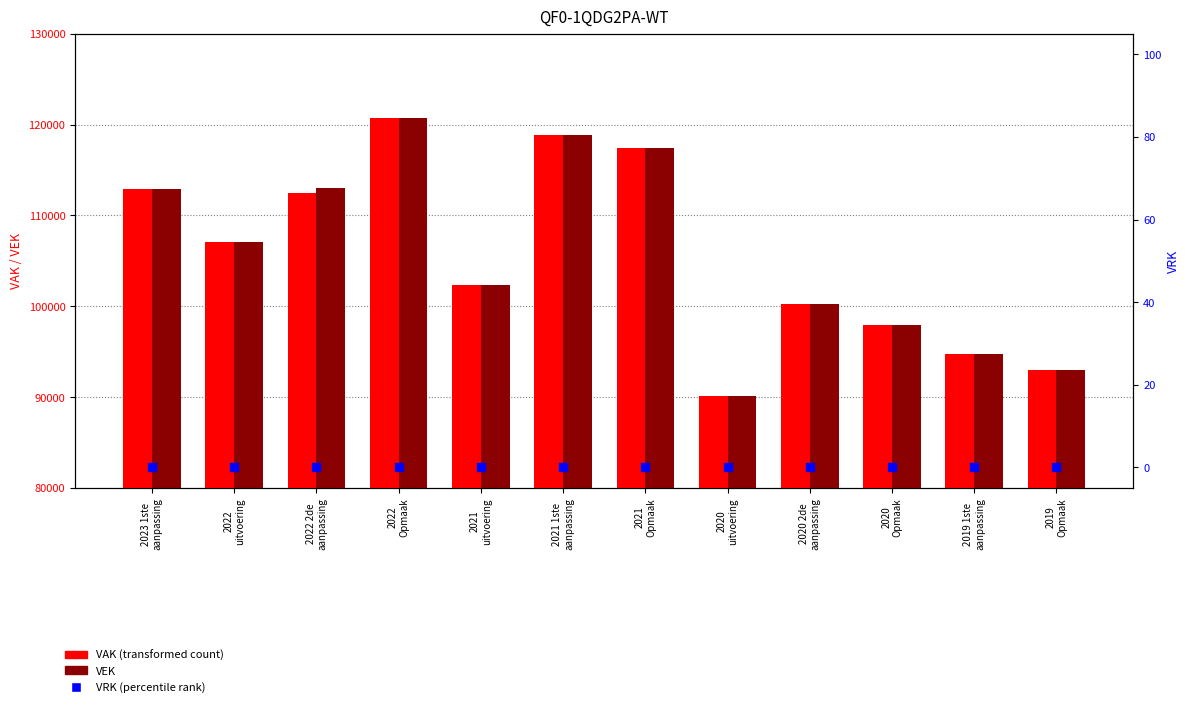

Which series reaches the maximum Y coordinate?

VAK